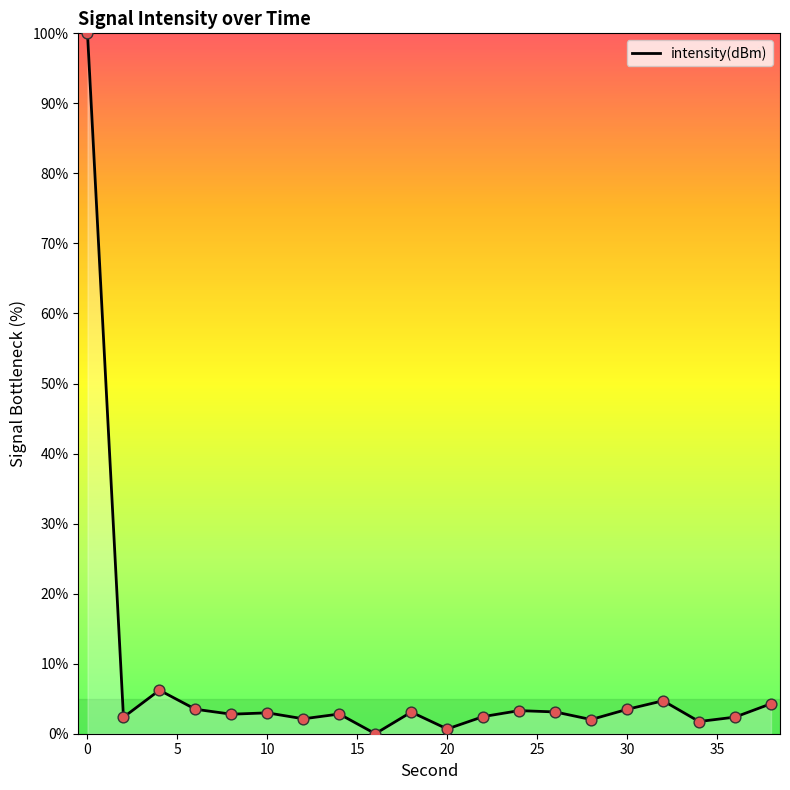

What is the difference between the maximum and minimum values?

100.0